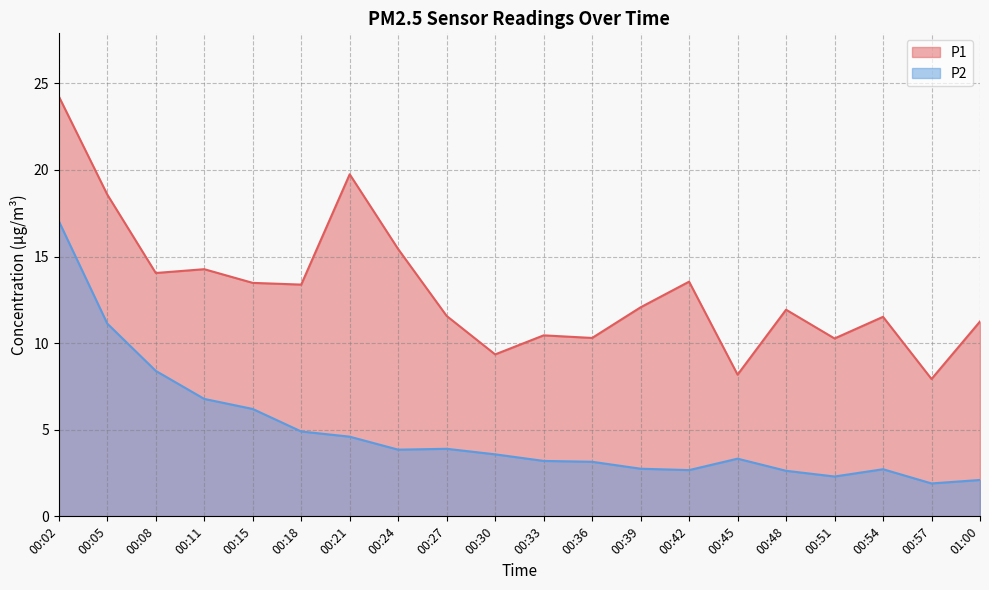

Is it true that P1 equals 20.9 at 00:48?

False